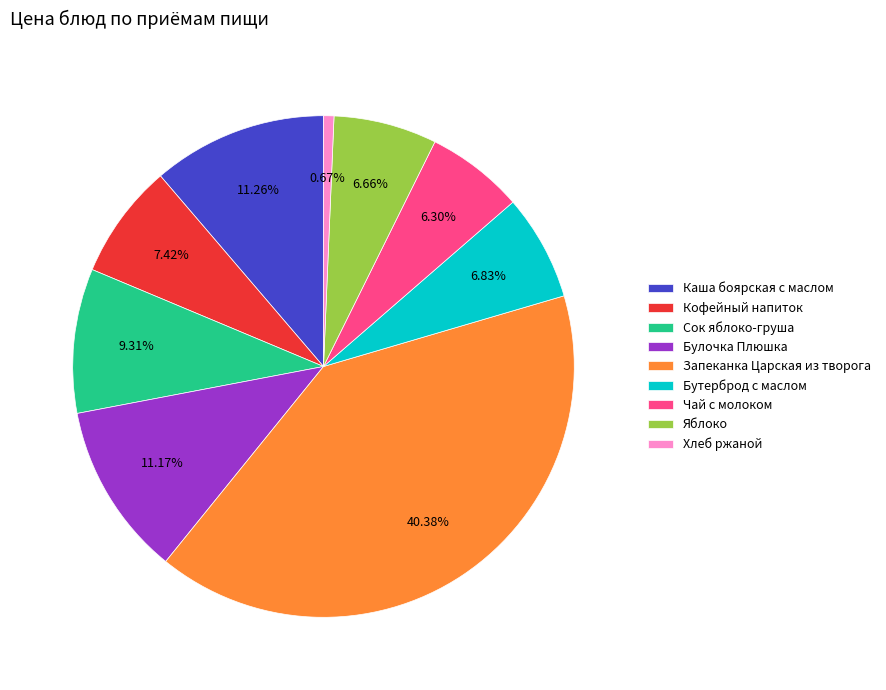

What is the smallest slice in the pie chart?

Хлеб ржаной